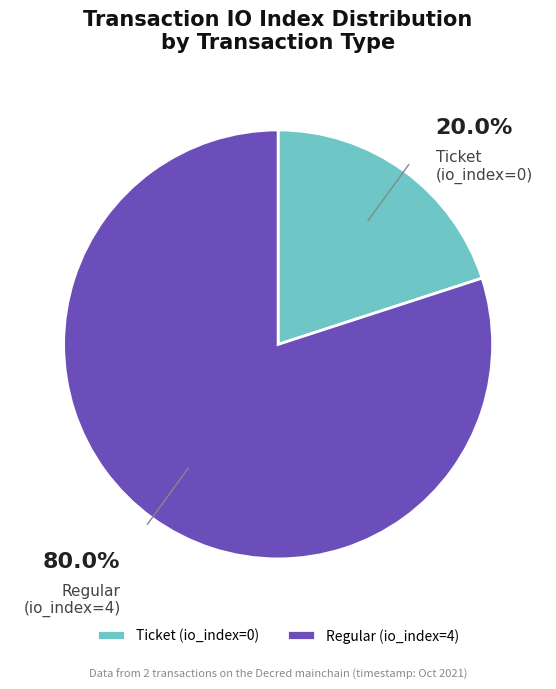

Between Ticket (io_index=0) and Regular (io_index=4), which is larger?

Regular (io_index=4)